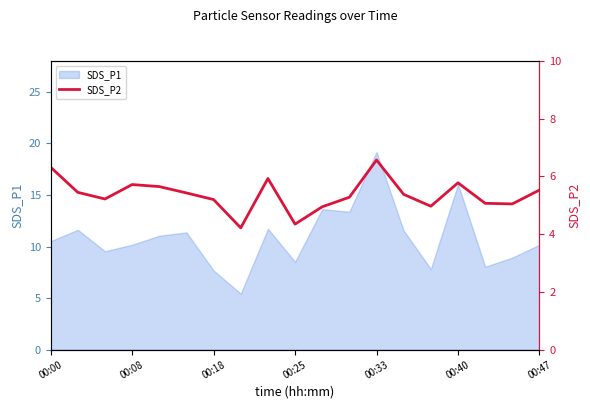

What is the maximum value for SDS_P1?

19.2